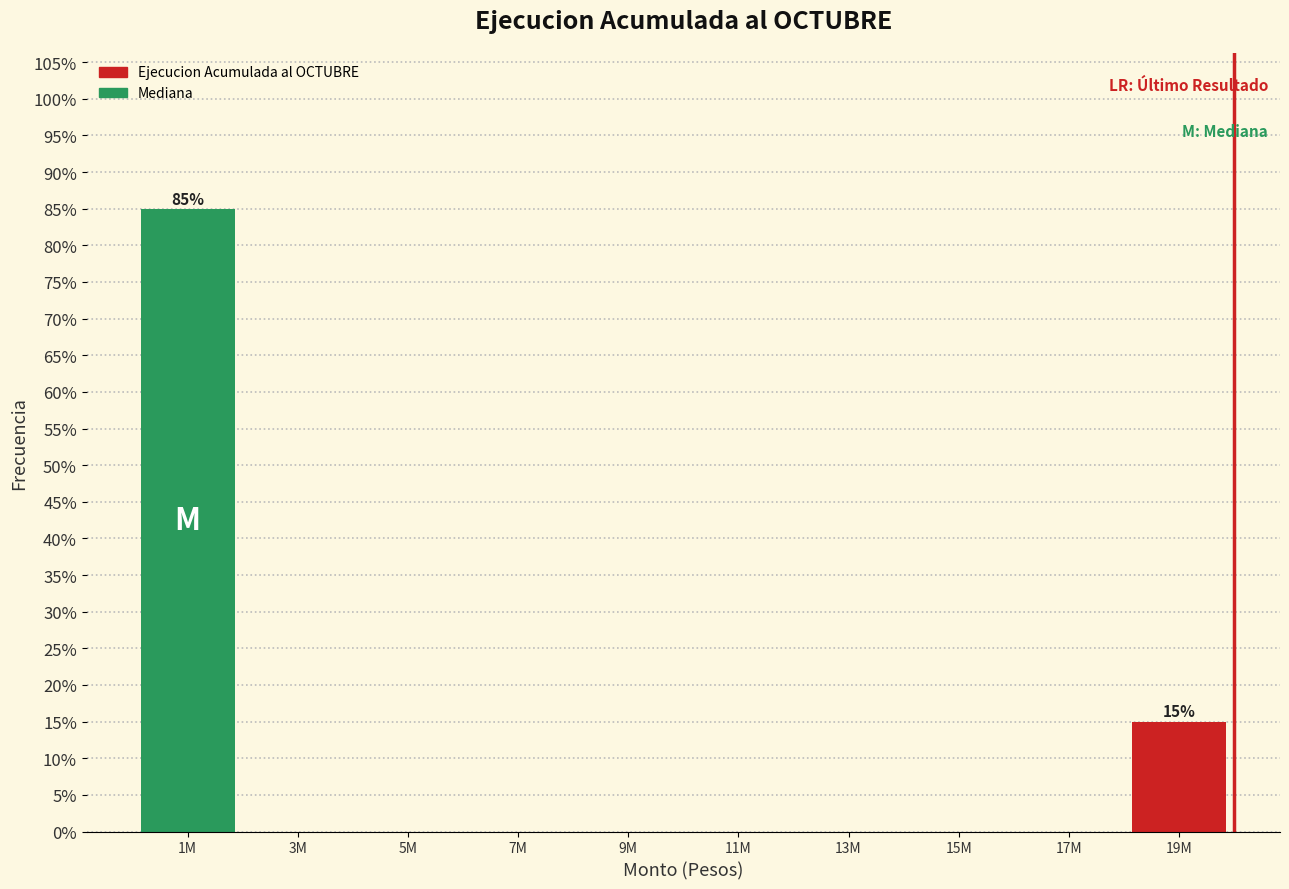

Reading left to right, transcribe all the data shown in this chart.

1M=85	3M=0	5M=0	7M=0	9M=0	11M=0	13M=0	15M=0	17M=0	19M=15